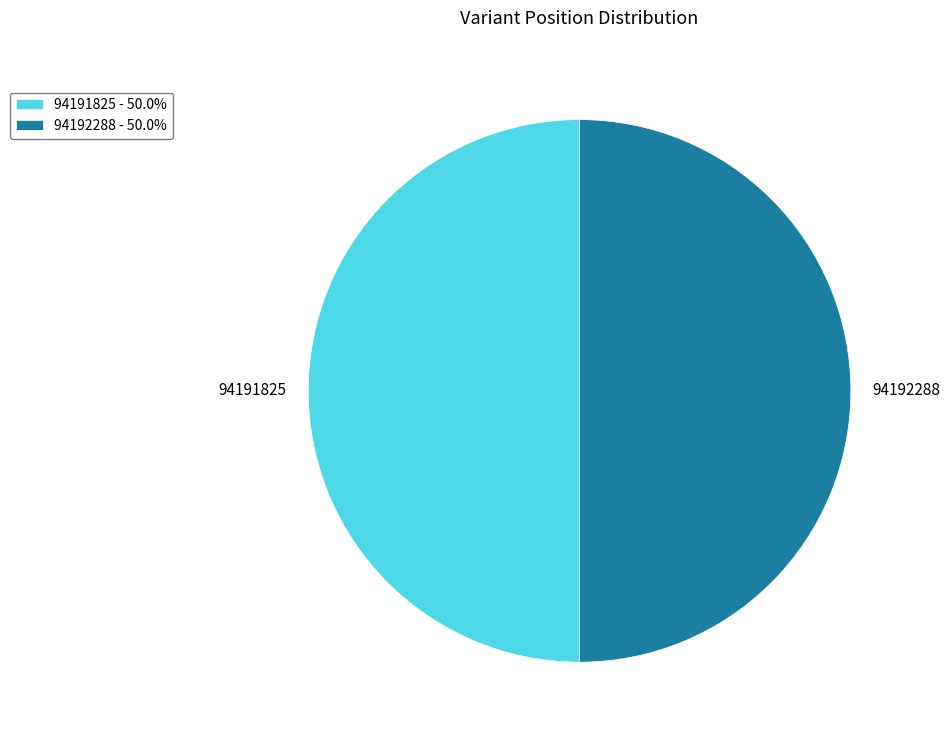

What is the ratio of the value at 94192288 to the value at 94191825?

1.0